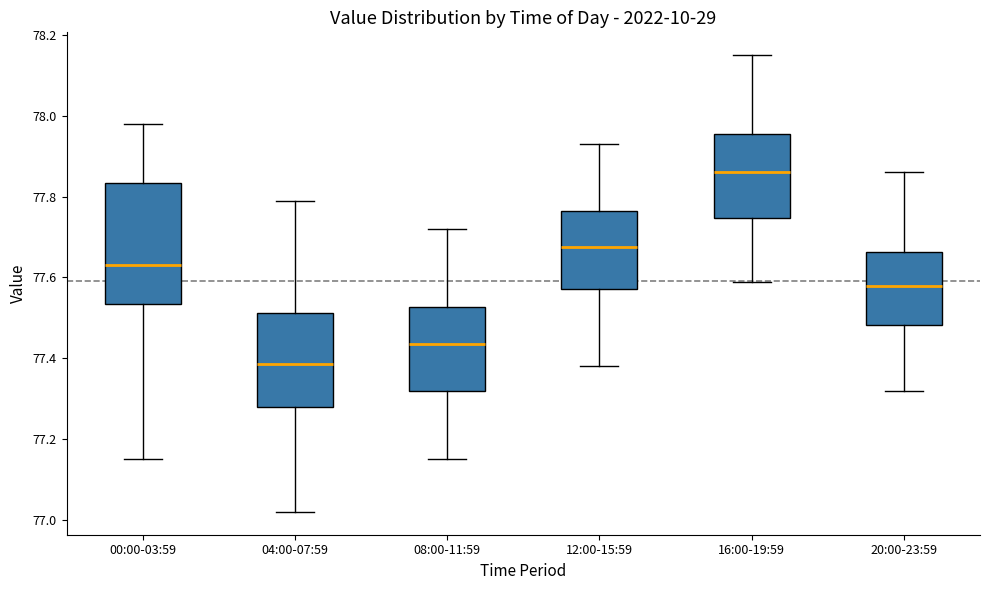

Reading left to right, transcribe this box plot: for each box, give where its median line is, the range the box spans, and where its two whiskers end, as read against the y-axis. The values are not printed on the chart, so give them approximately, as read against the axis.

00:00-03:59: median 77.64, box 77.54 to 77.84, whiskers 77.16 to 77.98
04:00-07:59: median 77.38, box 77.28 to 77.52, whiskers 77.02 to 77.80
08:00-11:59: median 77.44, box 77.32 to 77.52, whiskers 77.16 to 77.72
12:00-15:59: median 77.68, box 77.58 to 77.76, whiskers 77.38 to 77.94
16:00-19:59: median 77.86, box 77.74 to 77.96, whiskers 77.60 to 78.16
20:00-23:59: median 77.58, box 77.48 to 77.66, whiskers 77.32 to 77.86